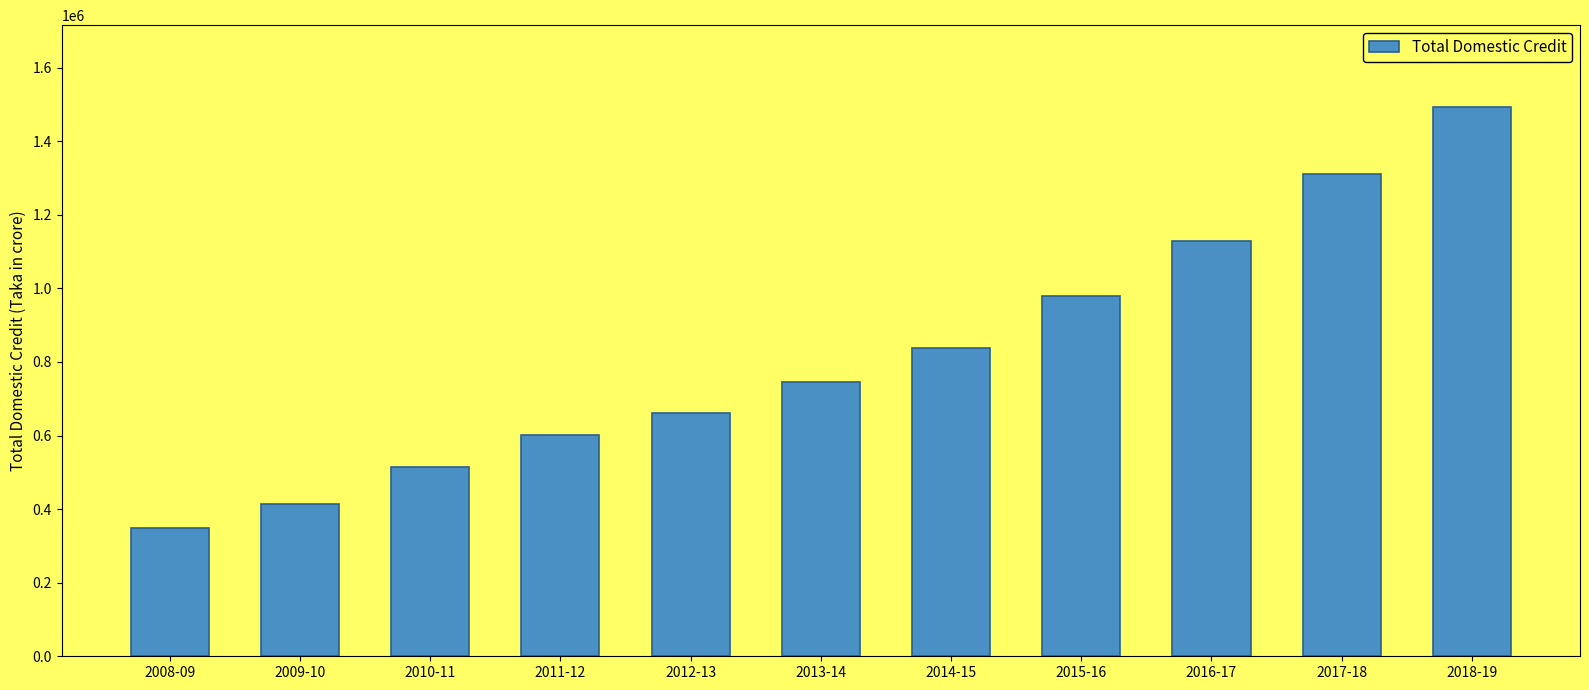

List the labels in order of value, smallest first.

2008-09, 2009-10, 2010-11, 2011-12, 2012-13, 2013-14, 2014-15, 2015-16, 2016-17, 2017-18, 2018-19